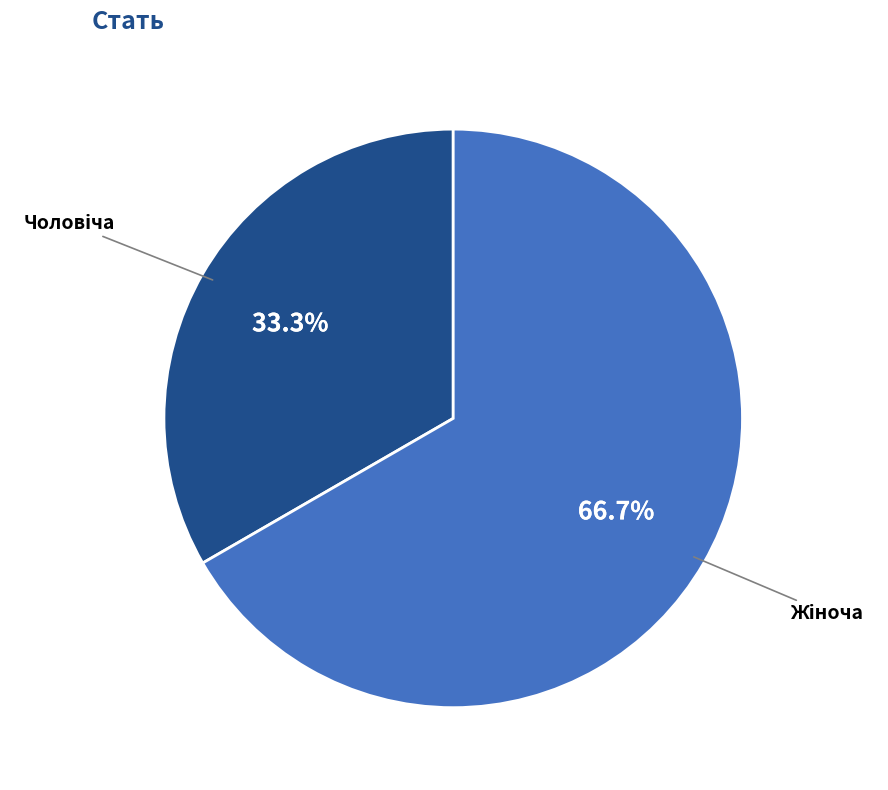

Is there any slice that represents more than half of the pie?

Yes